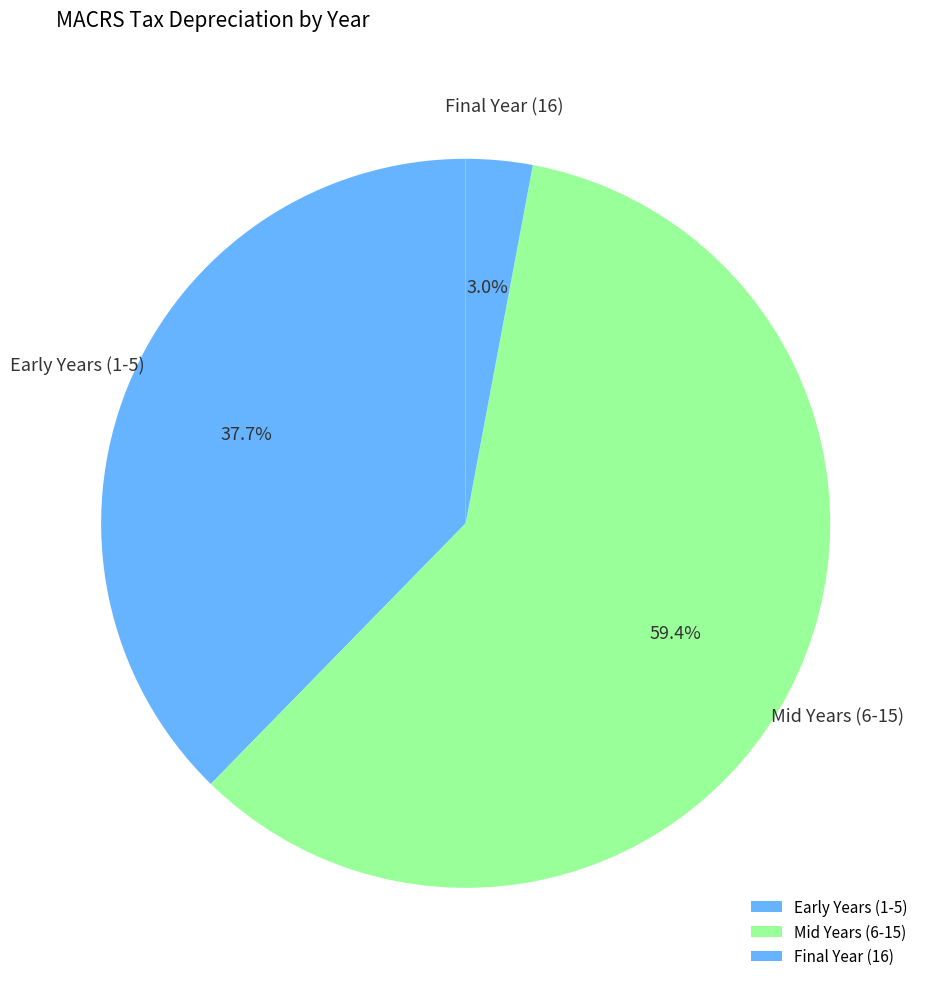

To the nearest percent, what is the difference between the largest and smallest slice percentages?

56%